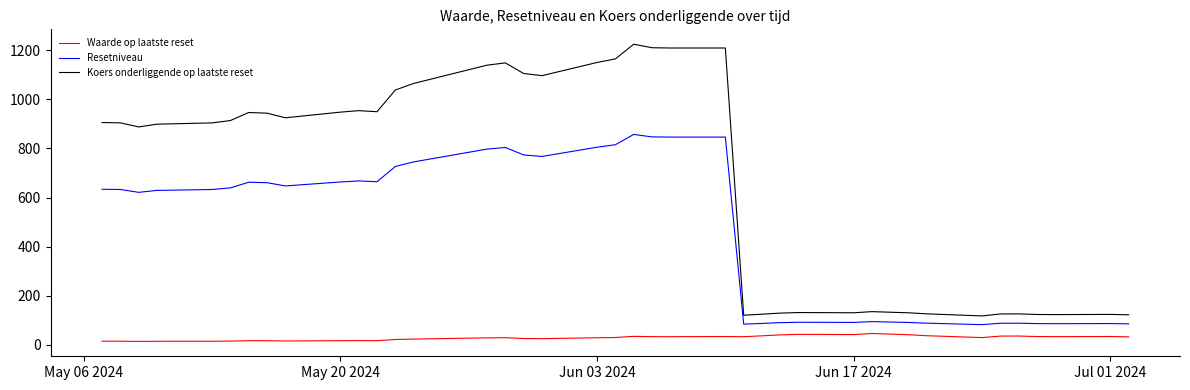

What is the maximum value for Koers onderliggende op laatste reset?

1224.4